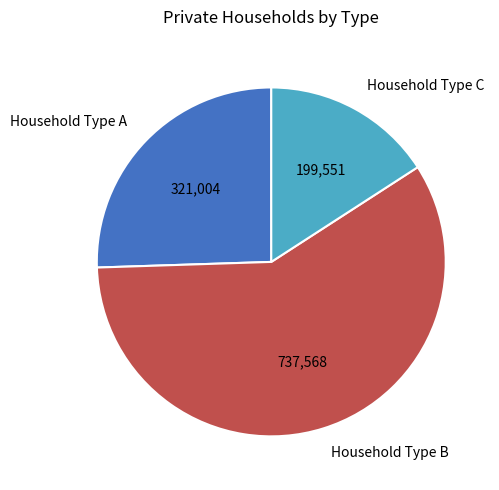

Is it true that Household Type A is 16% of the pie?

False